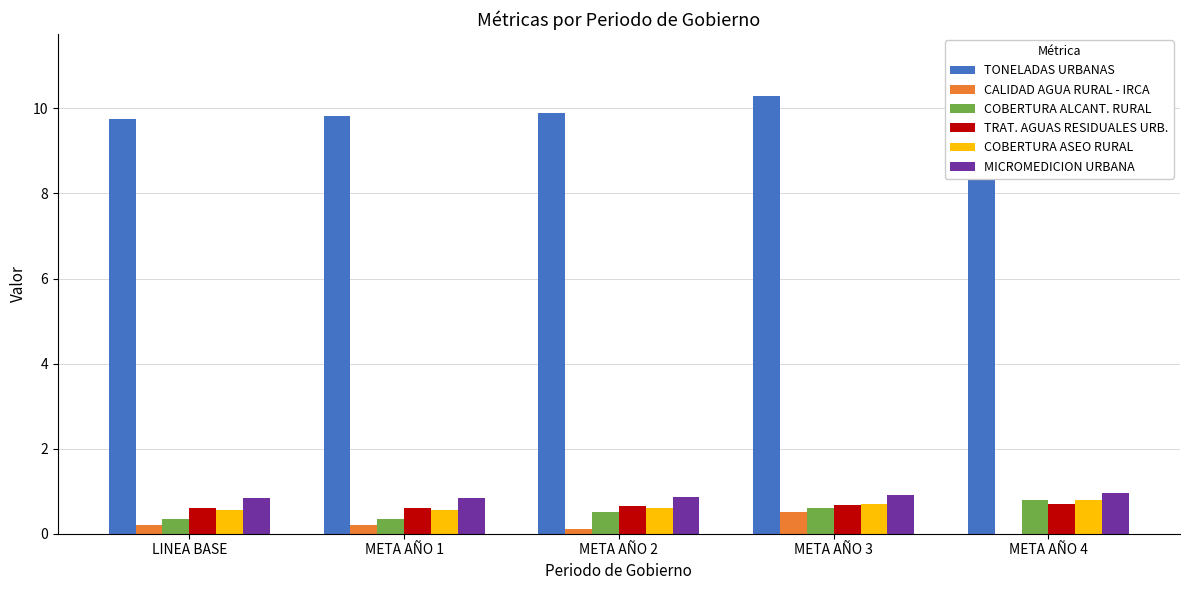

What position from the right is LINEA BASE?

5